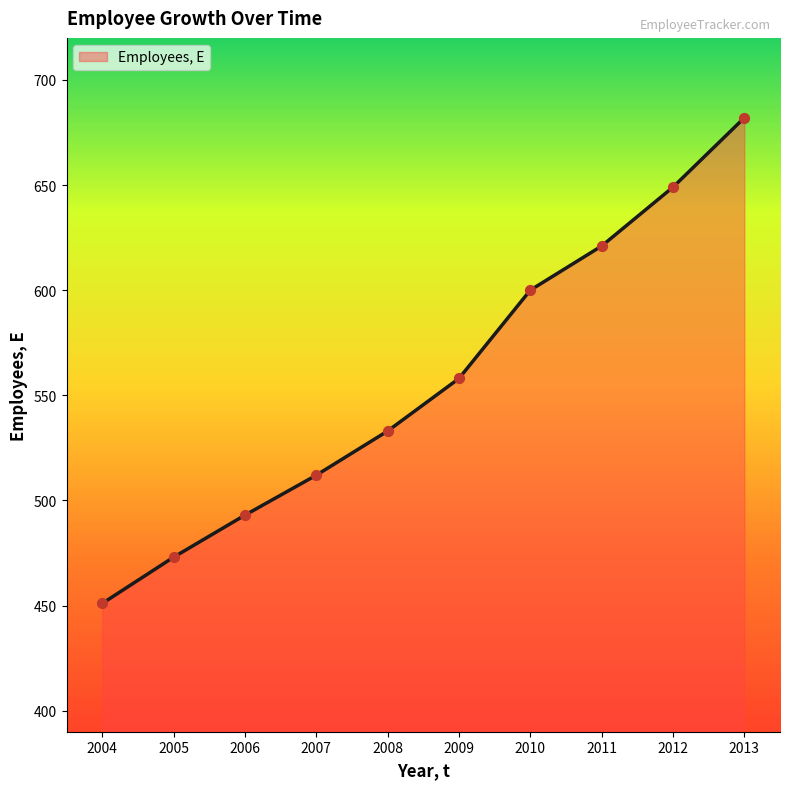

Between 2006 and 2010, which is larger?

2010